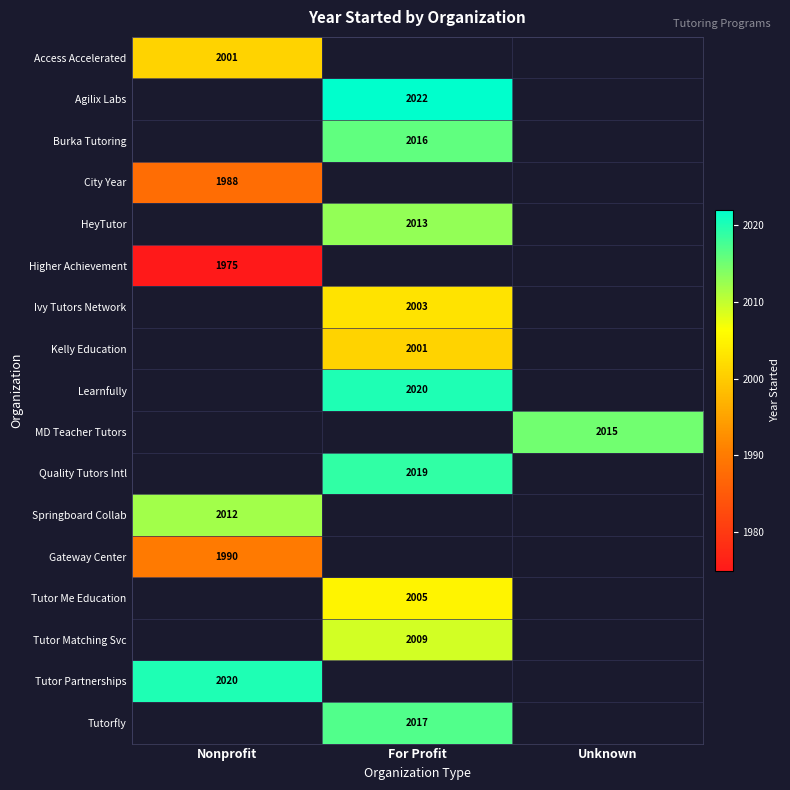

Is it true that City Year equals 3128 at Nonprofit?

False